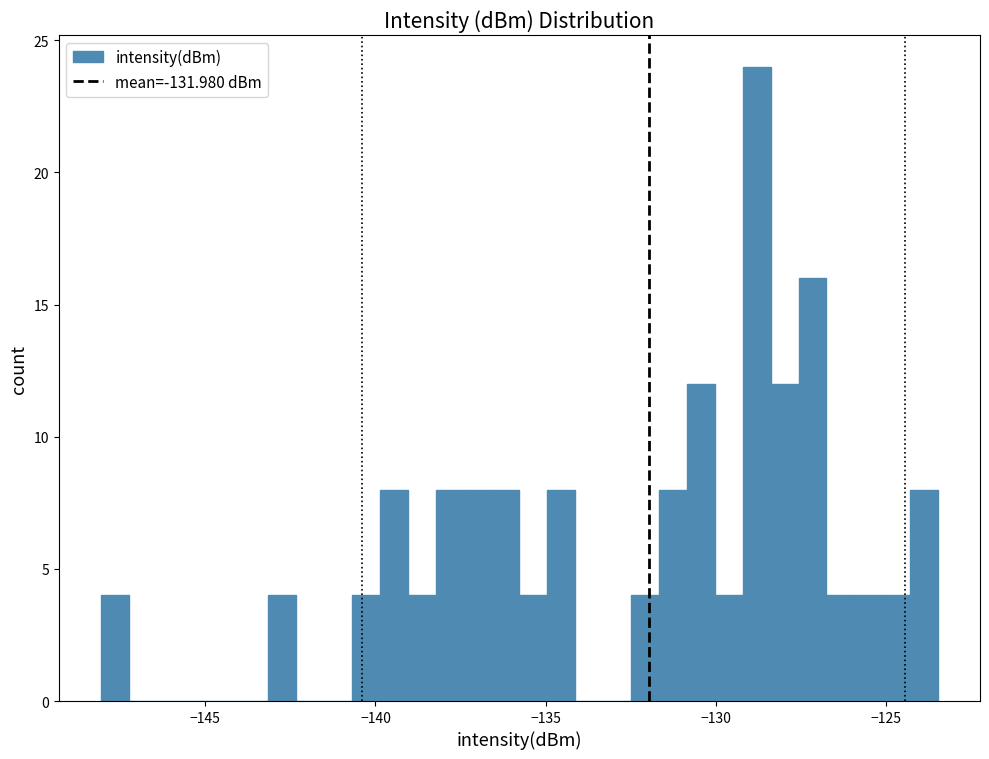

Read against the x-axis, roughly where is the centre of the tallest bar?

-129.0